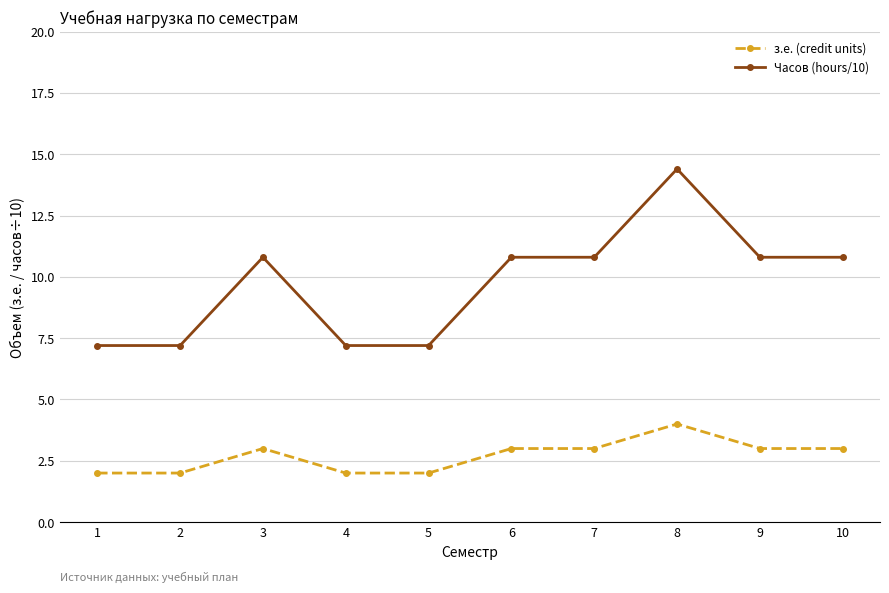

At which category does з.е. (credit units) reach its first local peak?

3